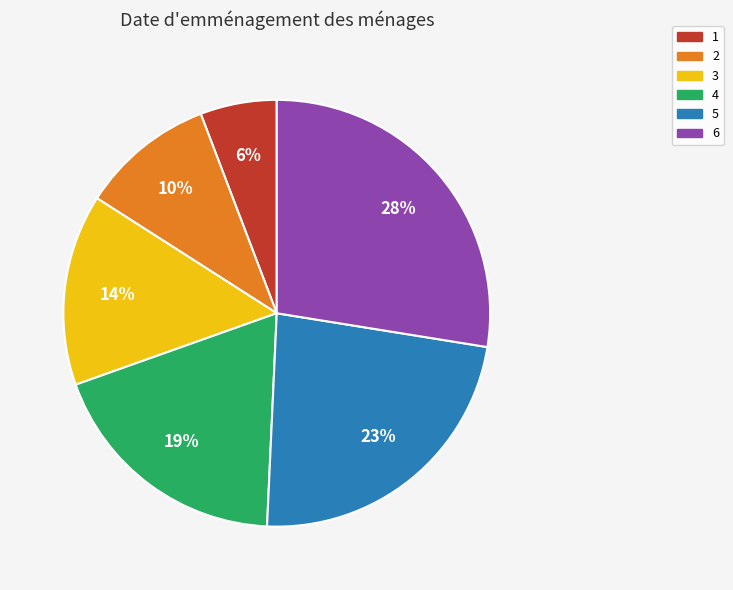

What percentage is the 1 slice, to the nearest percent?

6%